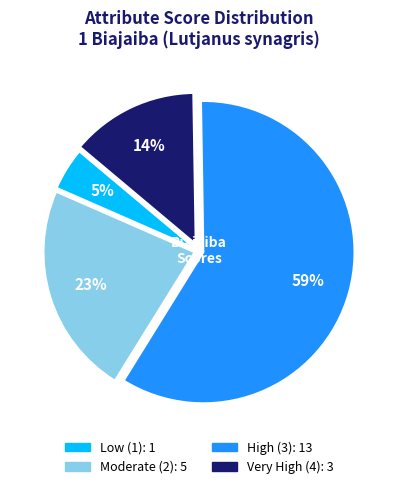

Count the number of slices in the pie.

4